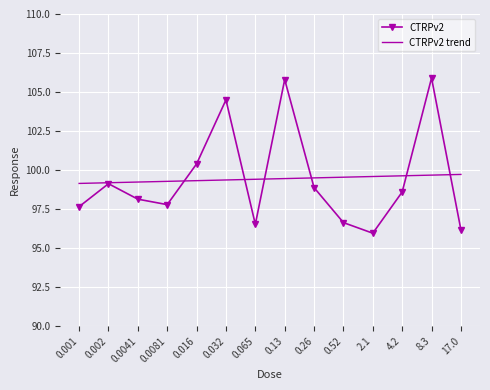

Which has a higher value, 0.032 or 0.016?

0.032